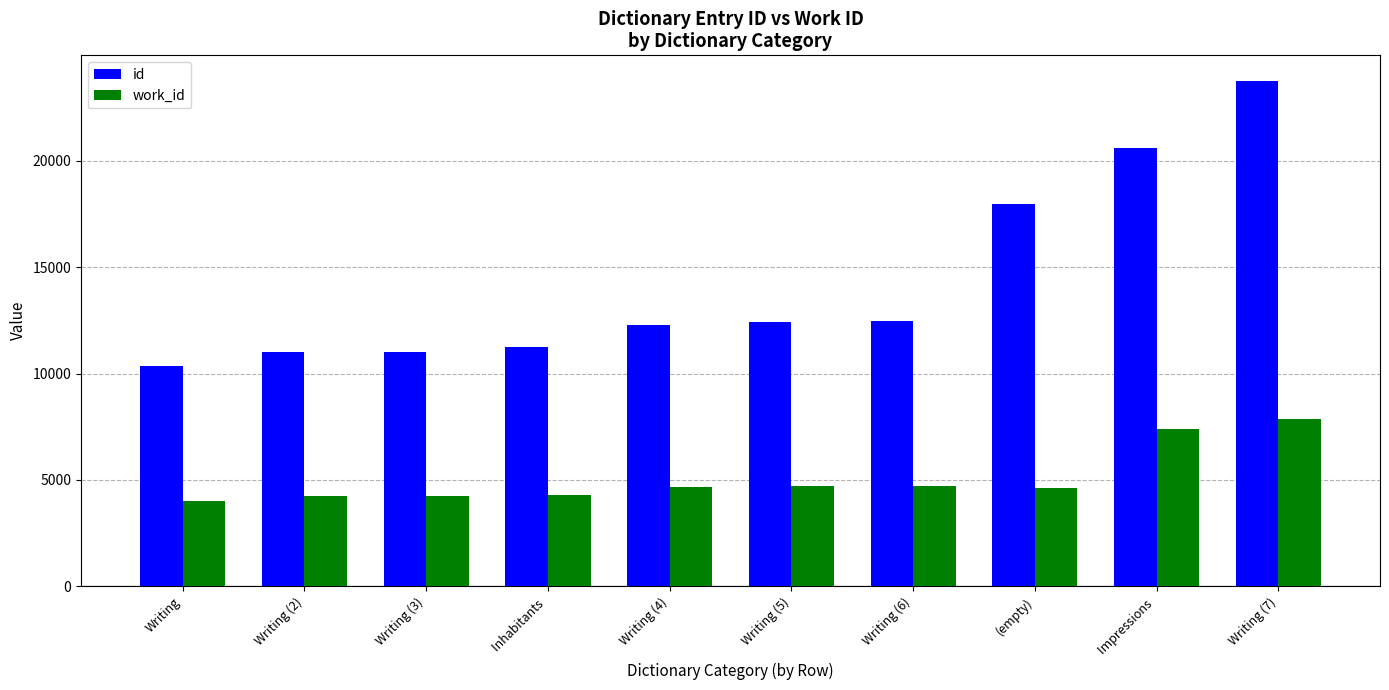

List the series in order of their peak value, lowest first.

work_id, id